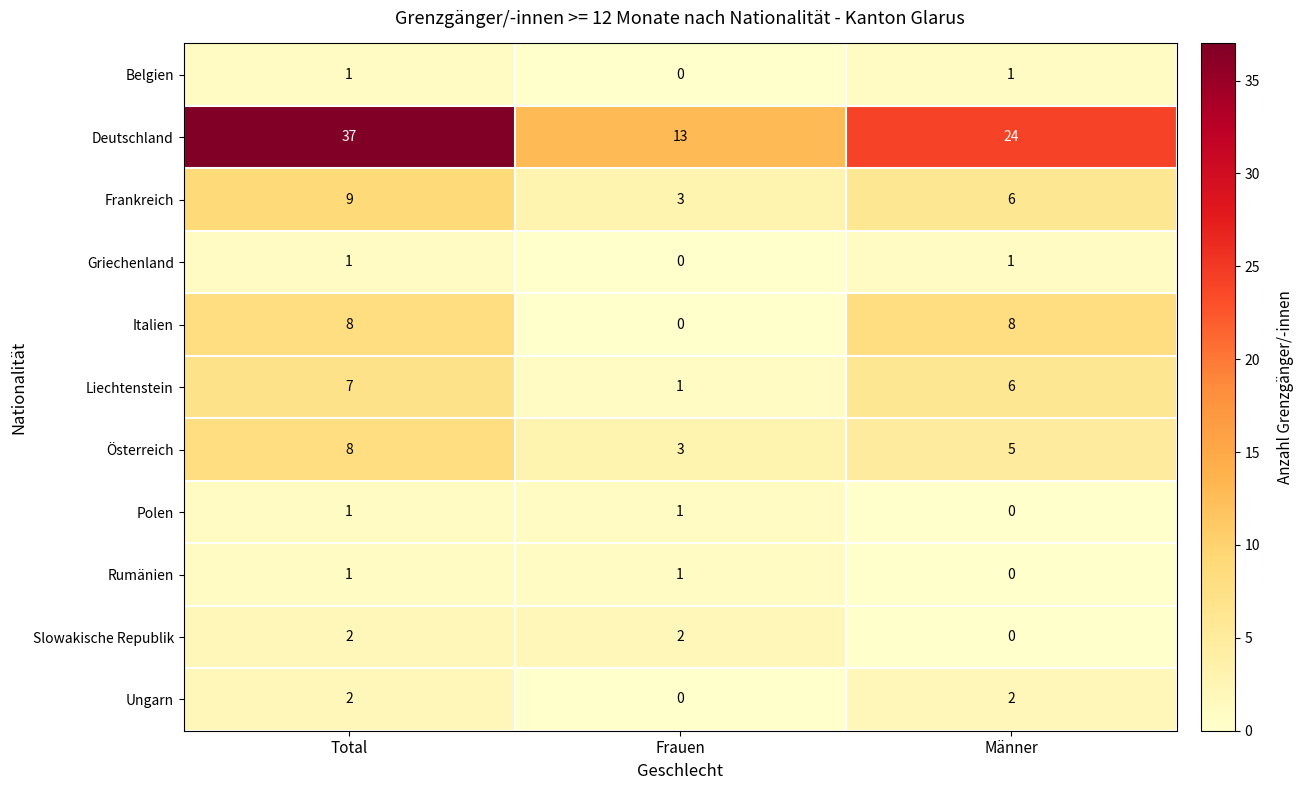

What is the average value of the Frankreich series?

6